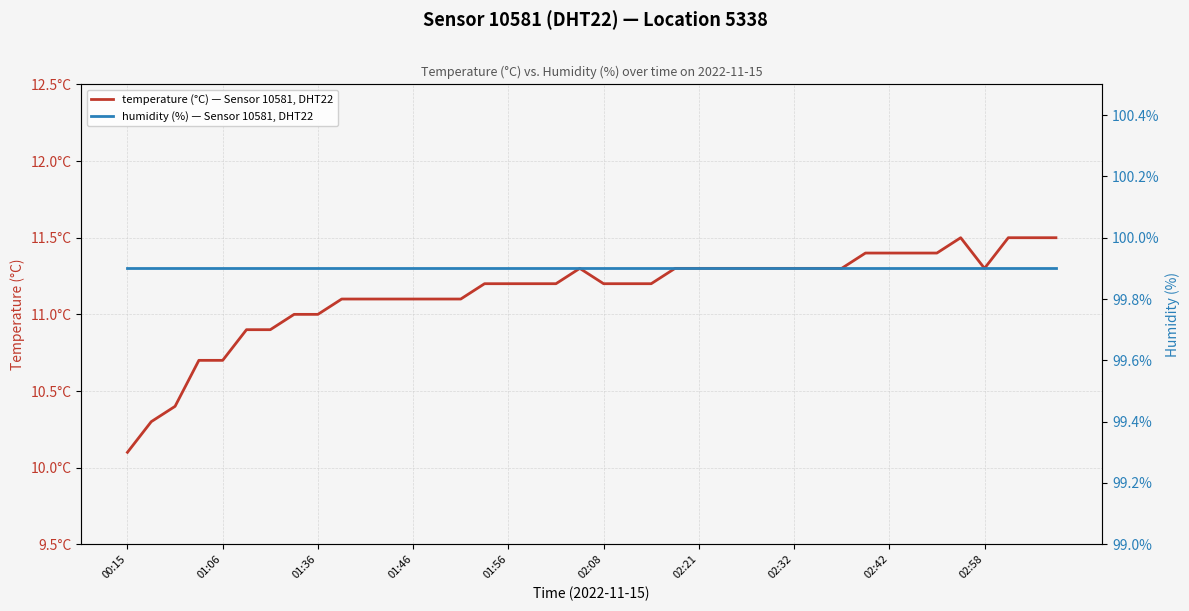

True or false: humidity (%) — Sensor 10581, DHT22 and temperature (°C) — Sensor 10581, DHT22 cross at least once.

False